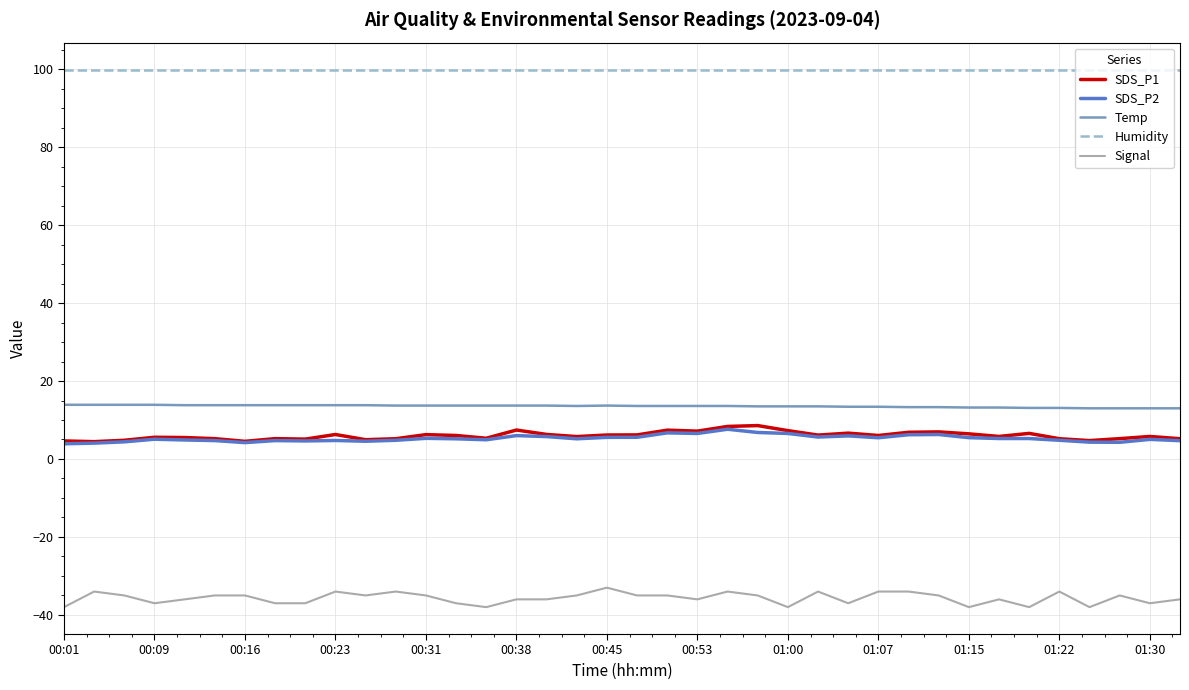

Which series has the largest total across all categories?

Humidity